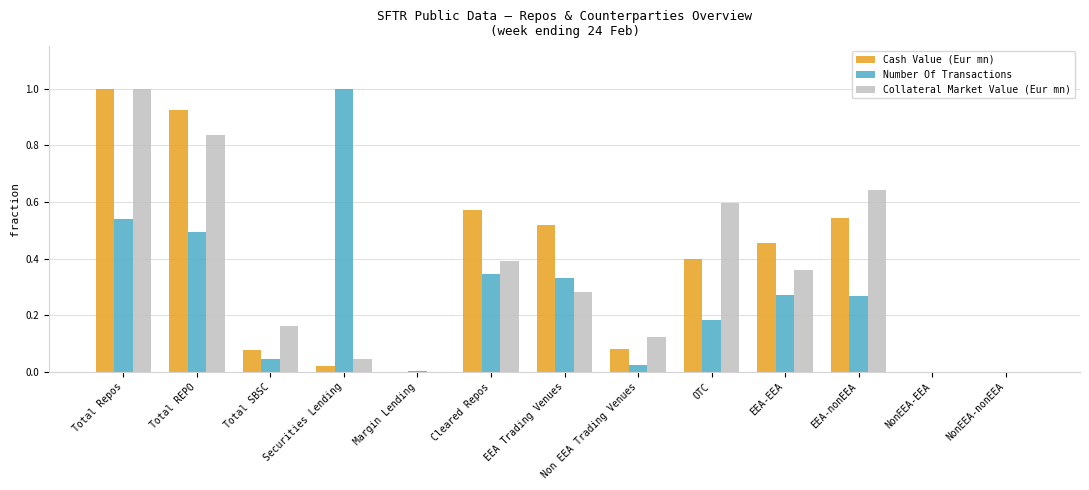

How many groups of bars are there?

13